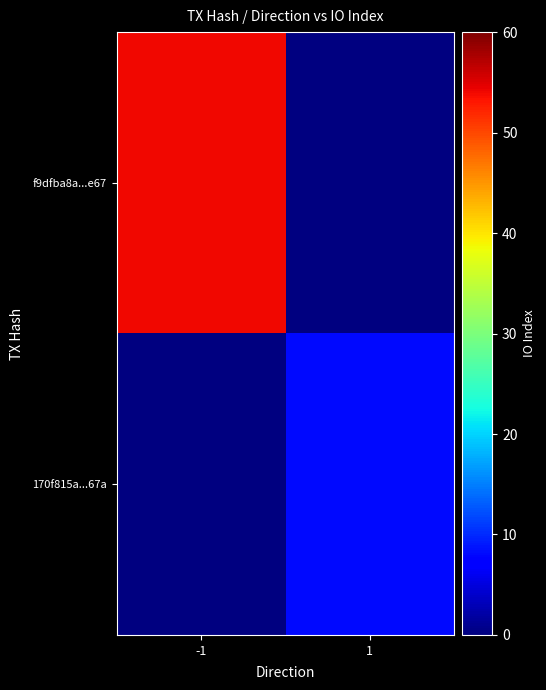

Is the value of f9dfba8a...e67 at -1 greater than the value of 170f815a...67a at 1?

Yes